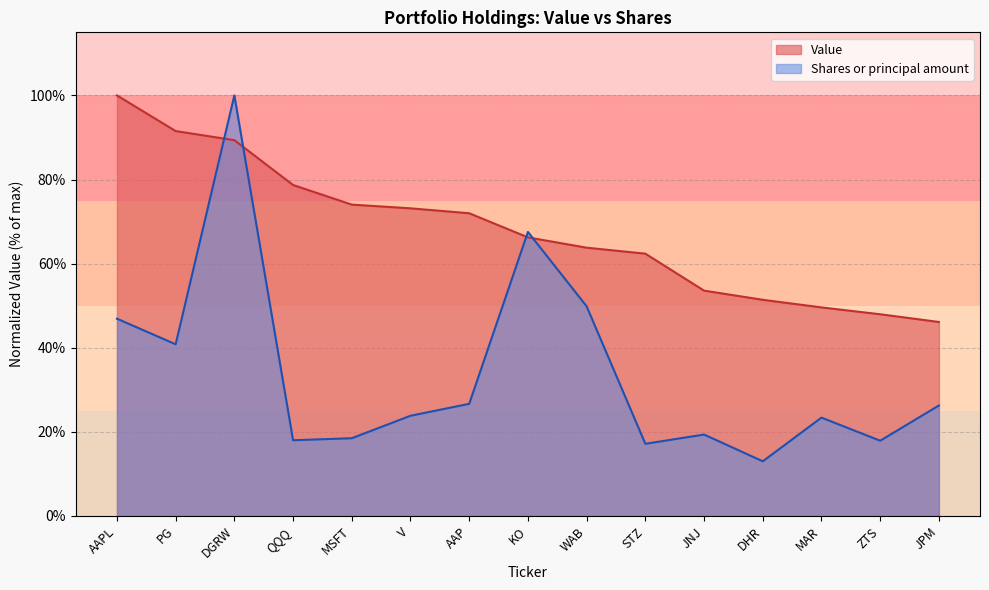

Is it true that Shares or principal amount equals 24.9 at QQQ?

False